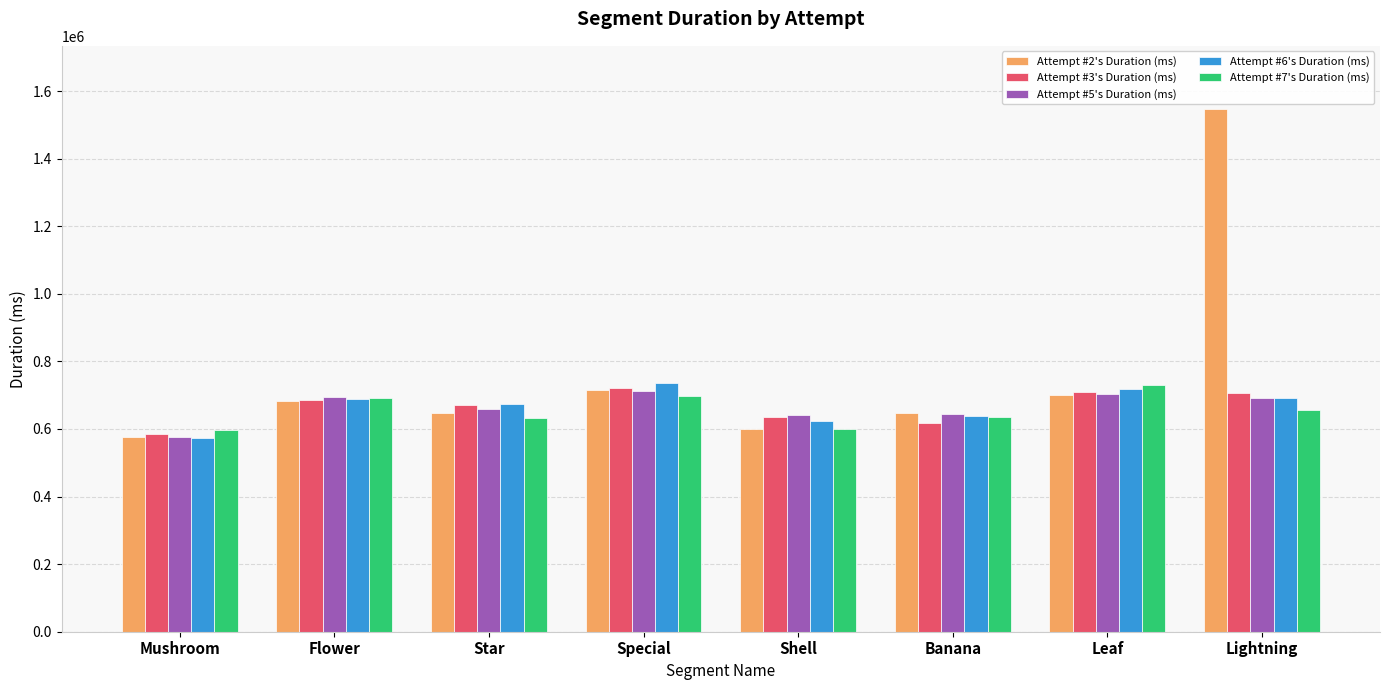

What is the smallest value displayed?

573364